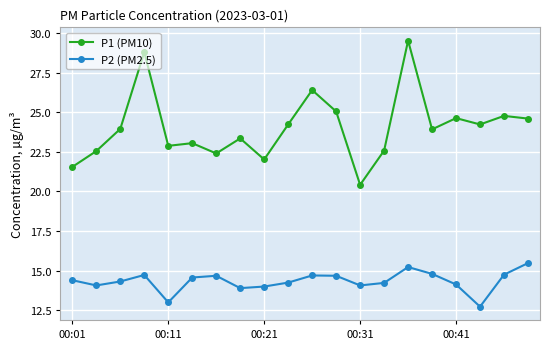

Does the chart display data point markers on the line(s)?

Yes